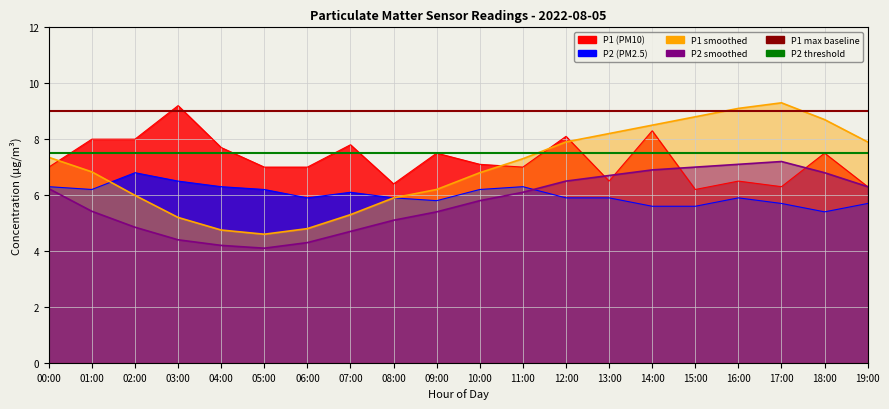

What is the minimum value for P1?

6.2